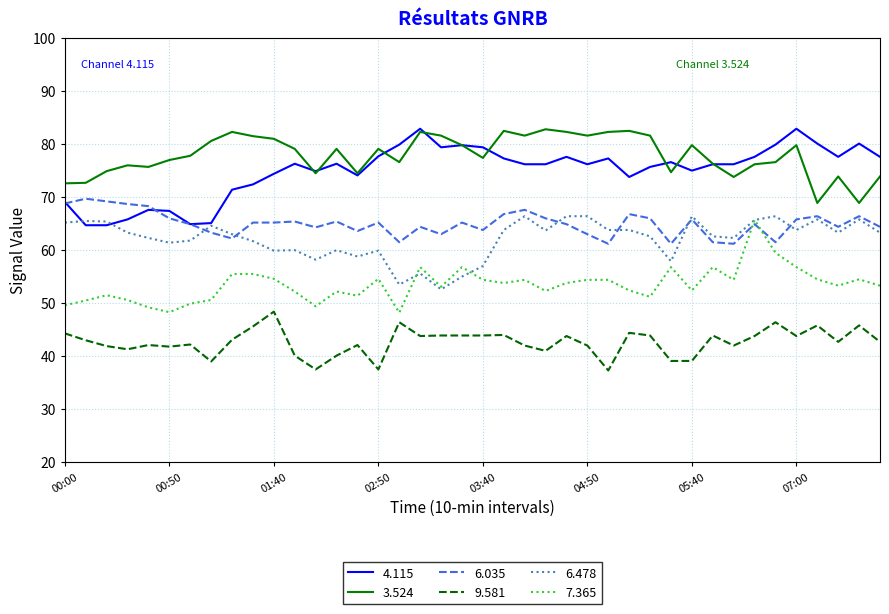

True or false: 4.115 and 7.365 cross at least once.

False